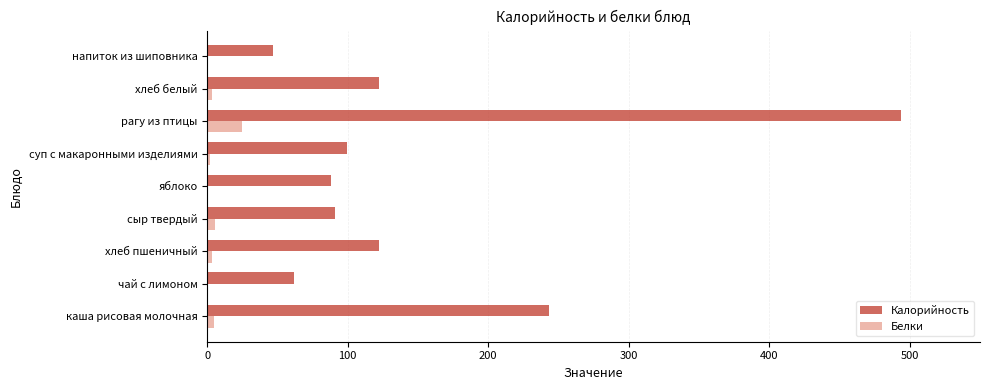

Which series has the largest total across all categories?

Калорийность